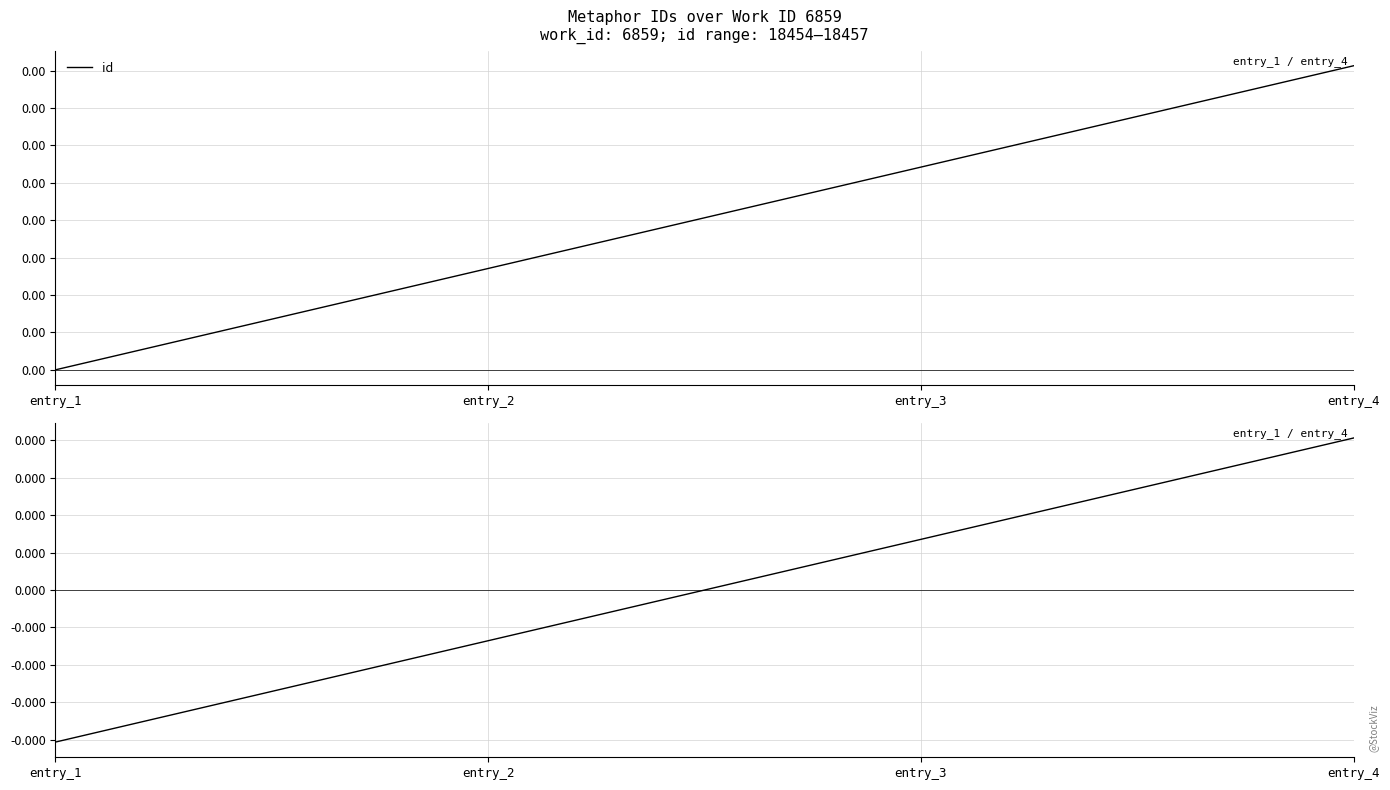

Does the chart have visible grid lines?

Yes